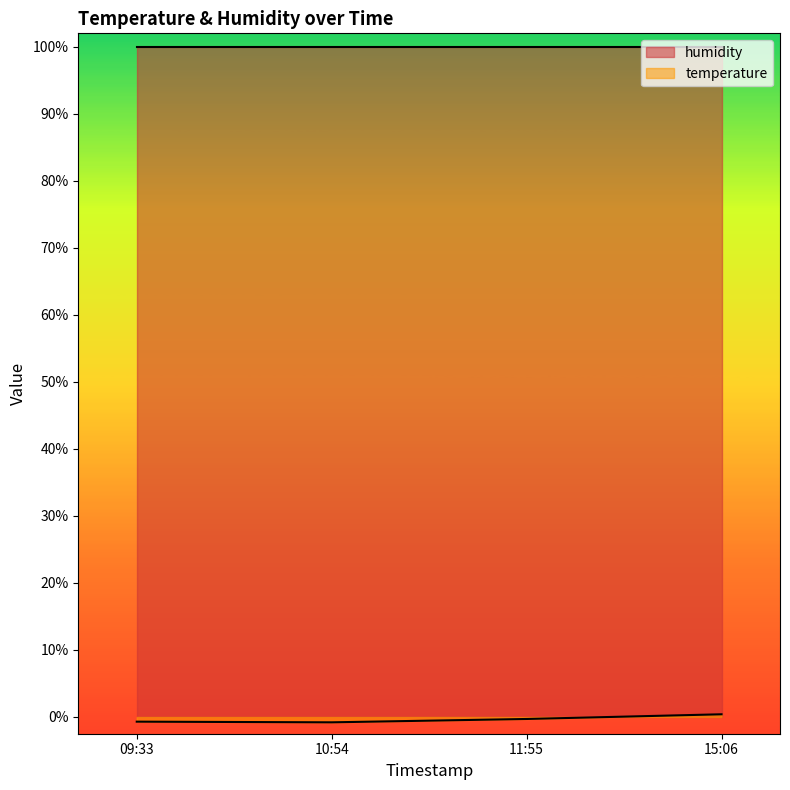

True or false: humidity has more than 2 points higher than both neighbors.

False